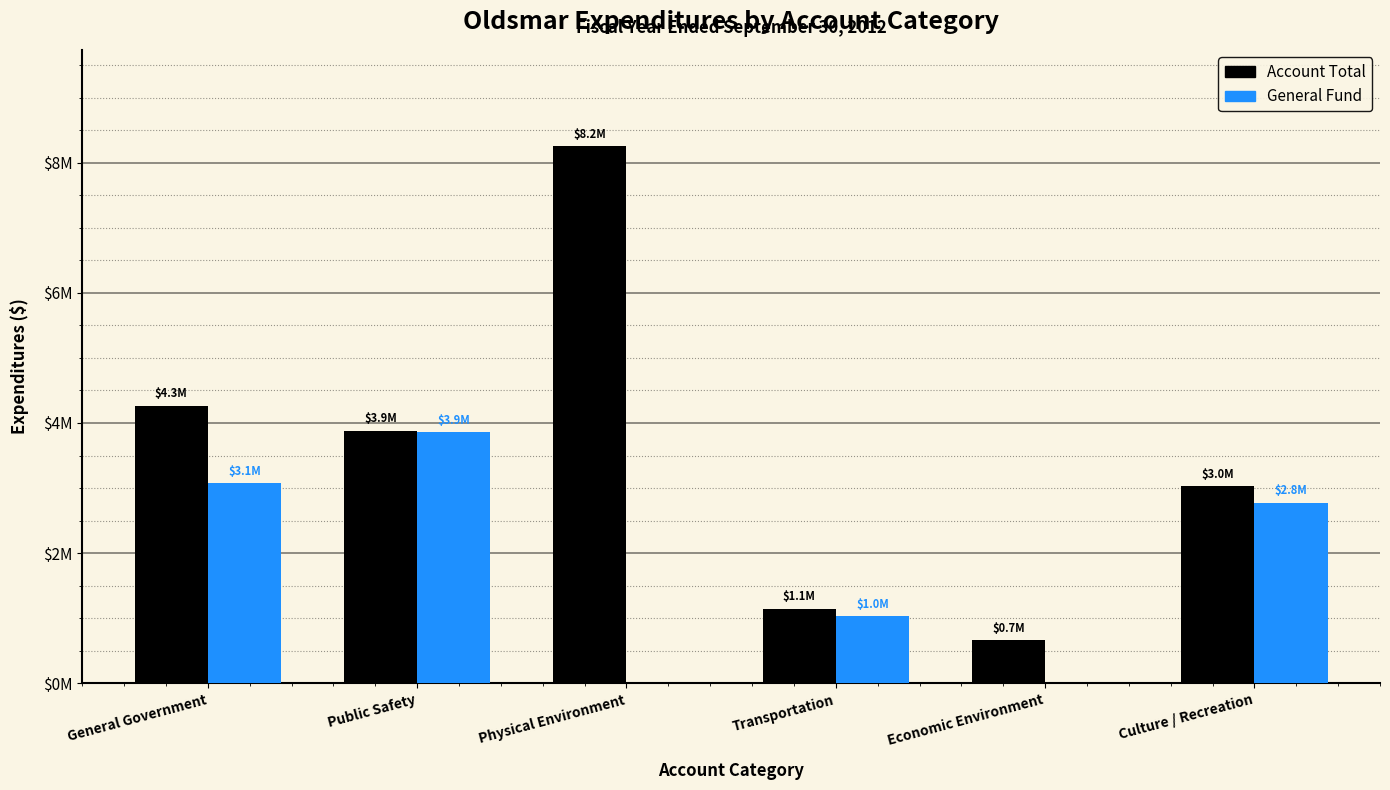

Which series has the largest range (max minus min)?

Account Total